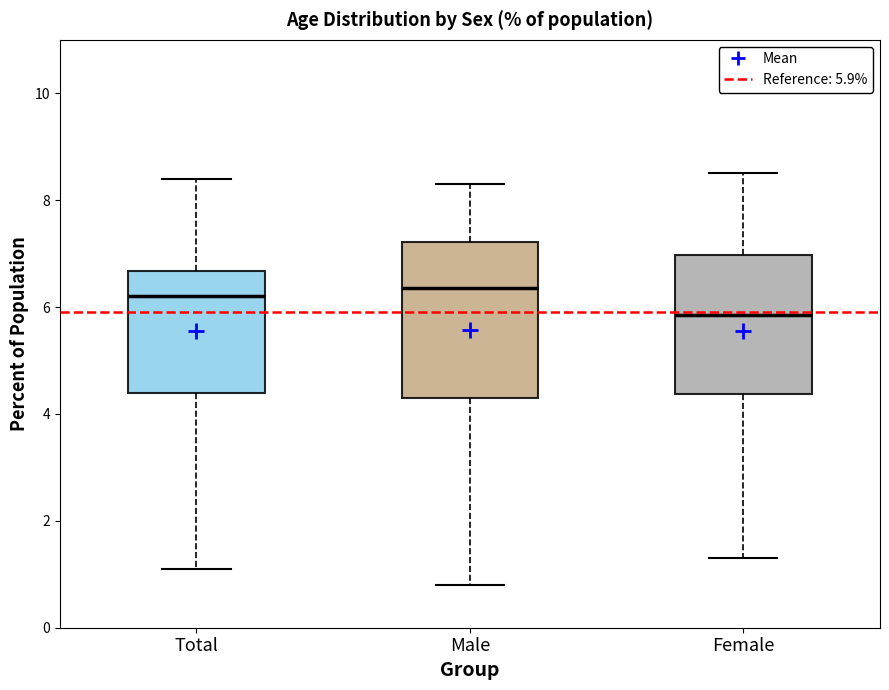

Reading left to right, transcribe this box plot: for each box, give where its median line is, the range the box spans, and where its two whiskers end, as read against the y-axis. The values are not printed on the chart, so give them approximately, as read against the axis.

Total: median 6.2, box 4.4 to 6.6, whiskers 1.2 to 8.4
Male: median 6.4, box 4.4 to 7.2, whiskers 0.8 to 8.4
Female: median 5.8, box 4.4 to 7.0, whiskers 1.4 to 8.6